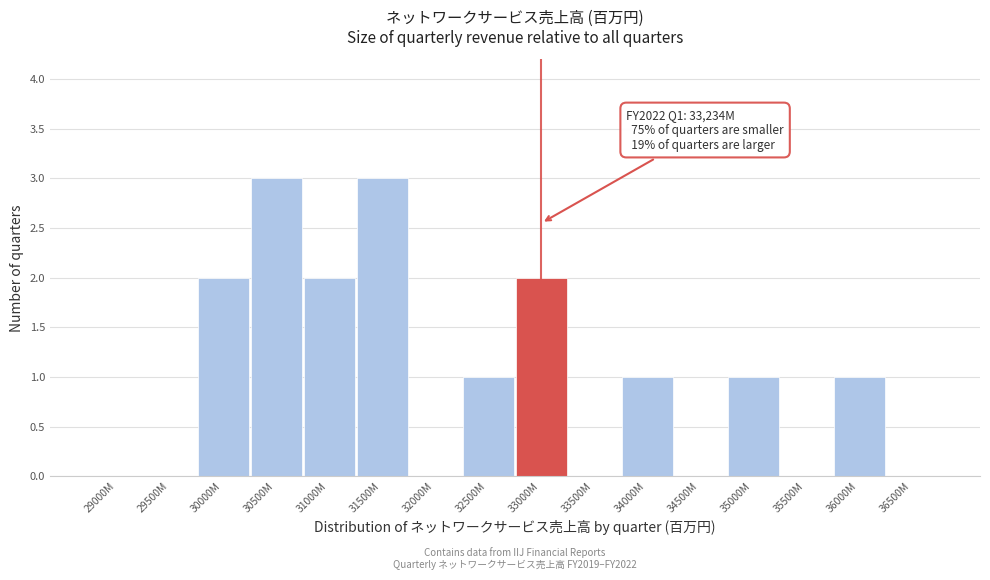

Reading left to right, list all the values displayed in this chart.

29000M=0	29500M=0	30000M=2	30500M=3	31000M=2	31500M=3	32000M=0	32500M=1	33000M=2	33500M=0	34000M=1	34500M=0	35000M=1	35500M=0	36000M=1	36500M=0